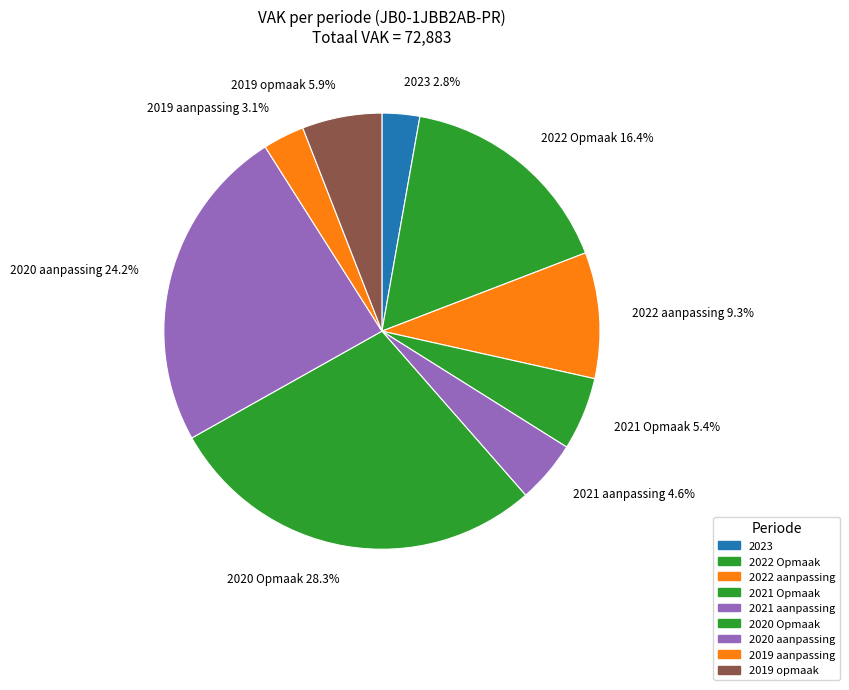

To the nearest percent, what is the difference between the 2022 Opmaak and 2021 aanpassing slice percentages?

12%